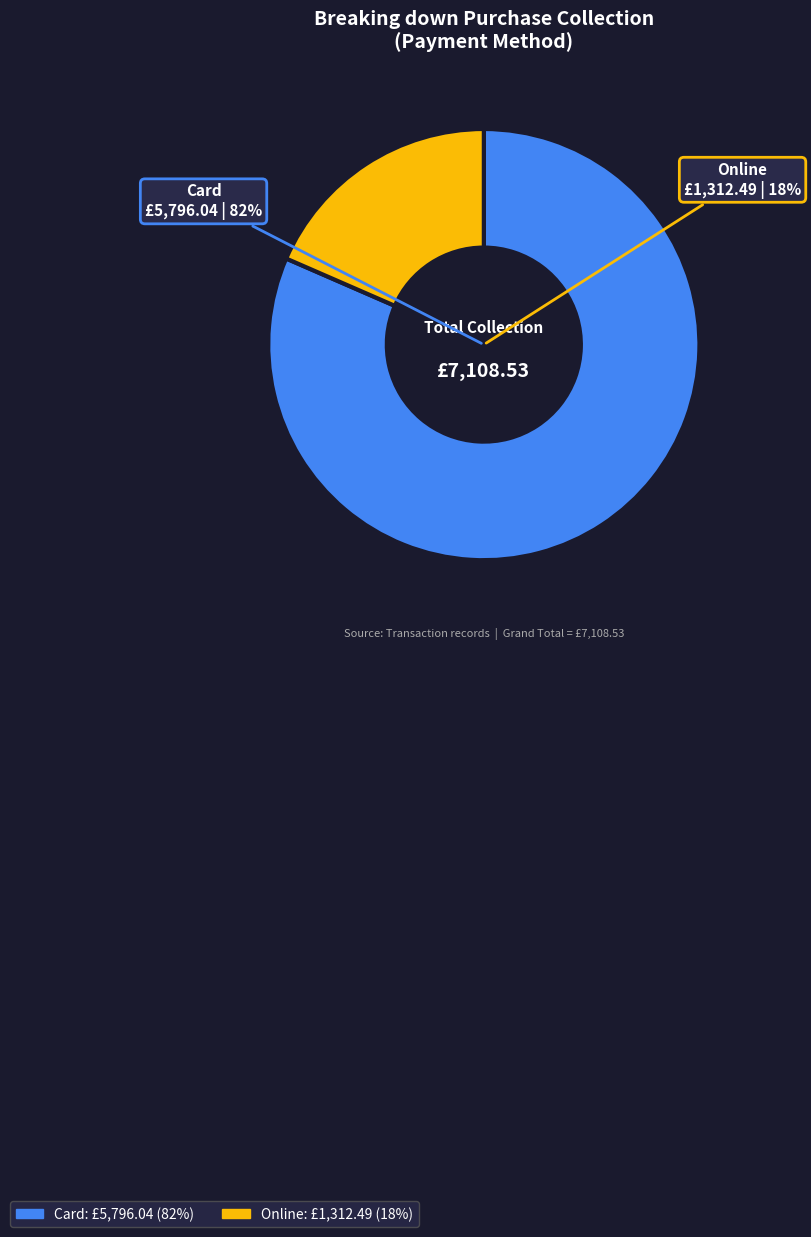

How many slices are in this pie chart?

2